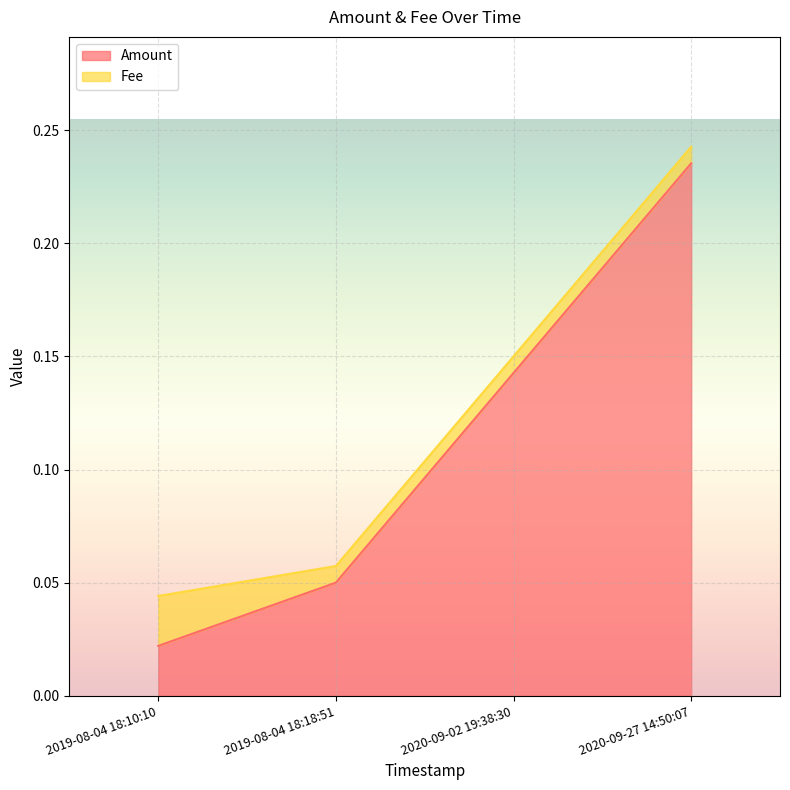

Does the chart display data point markers on the line(s)?

No